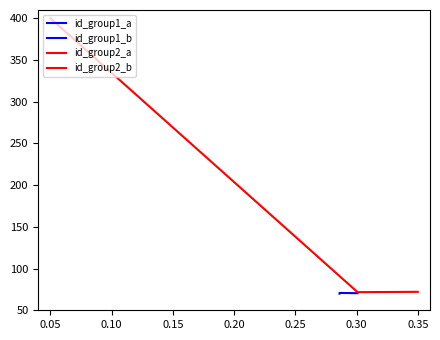

What is the difference between the maximum and minimum values in the id_group1_a series?

0.8